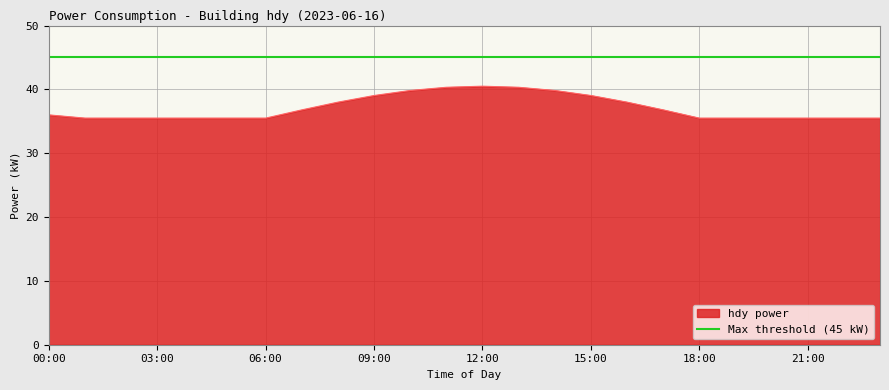

Approximately how many times larger is the value at 02:00 compared to 19:00?

0.9